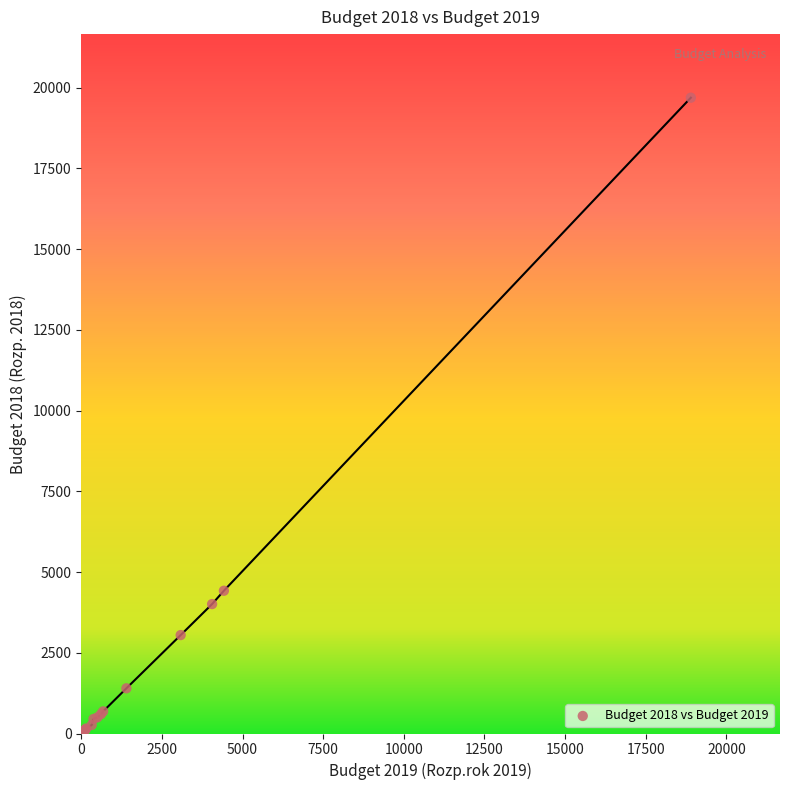

What Y value in the scatter plot is closest to 9845?

4421.3